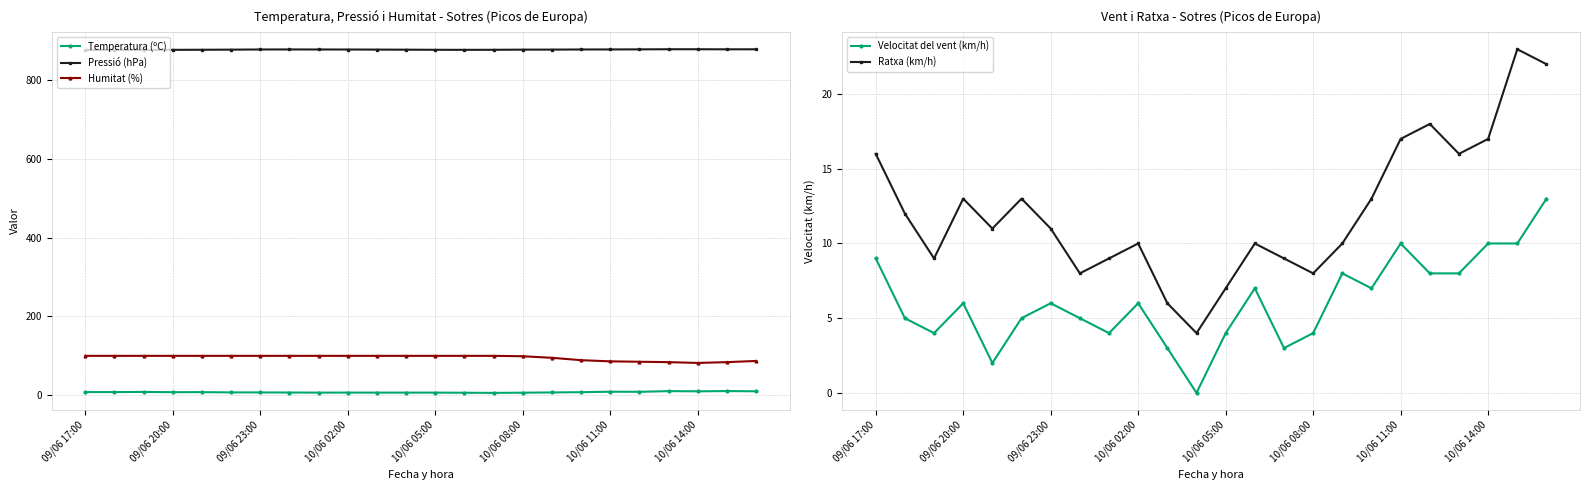

In Velocitat del vent (km/h), how many points are higher than both neighbors (excluding endpoints)?

6